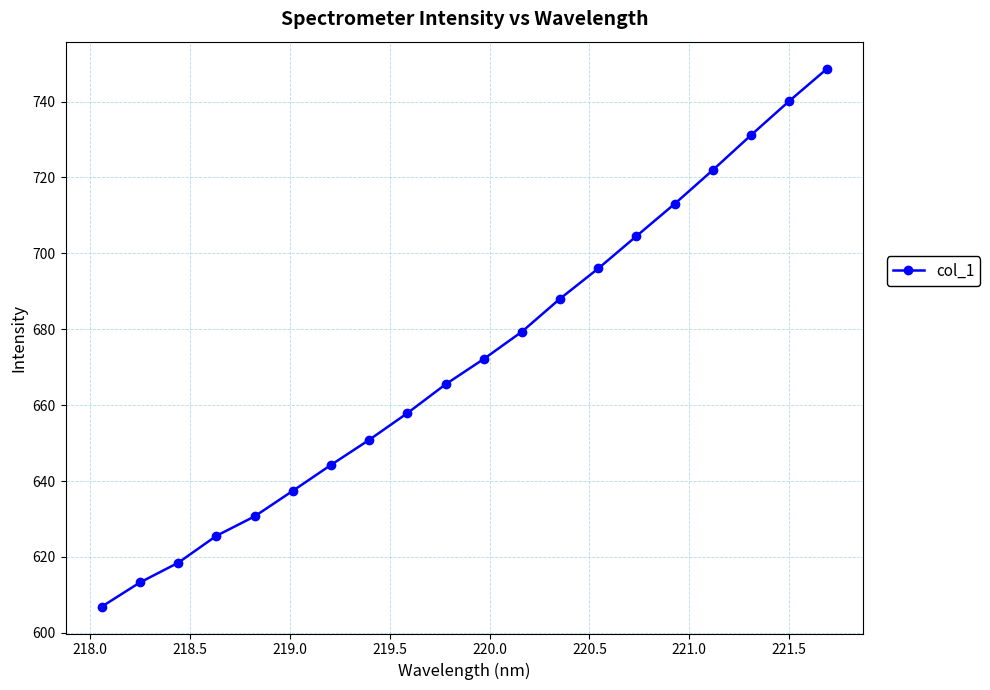

What is the difference between the maximum and second lowest values?

135.4